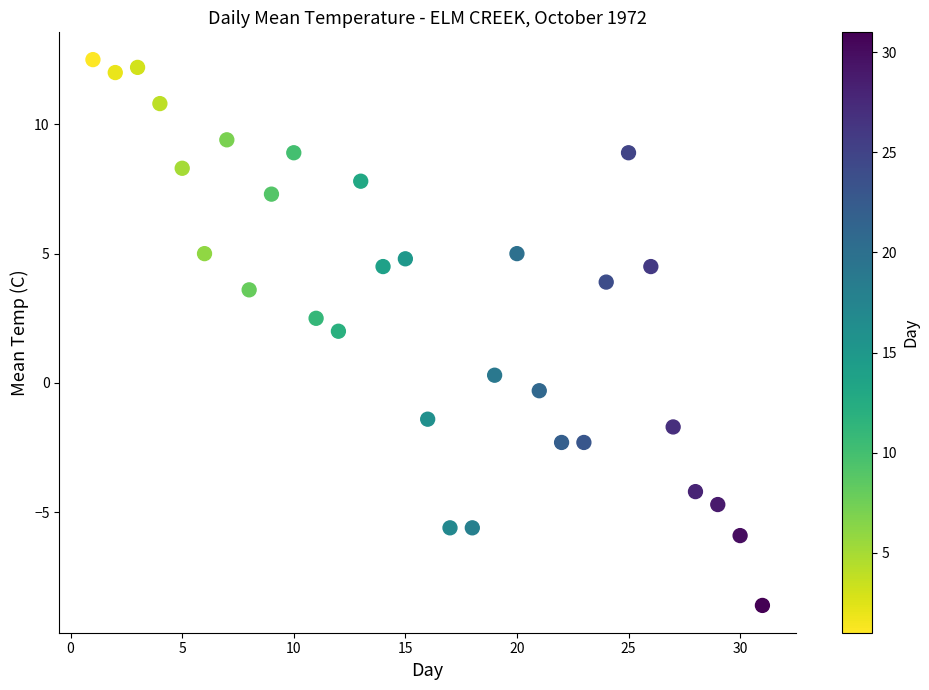

What is the range of X values (max minus min)?

30.0